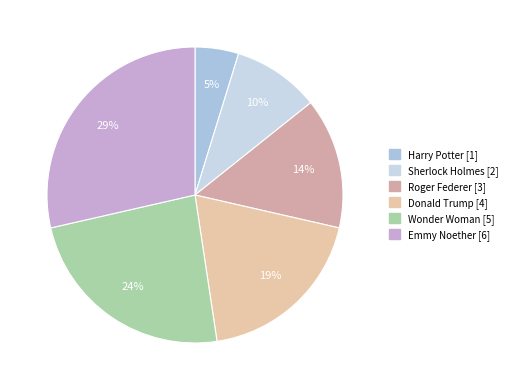

How many slices are in this pie chart?

6